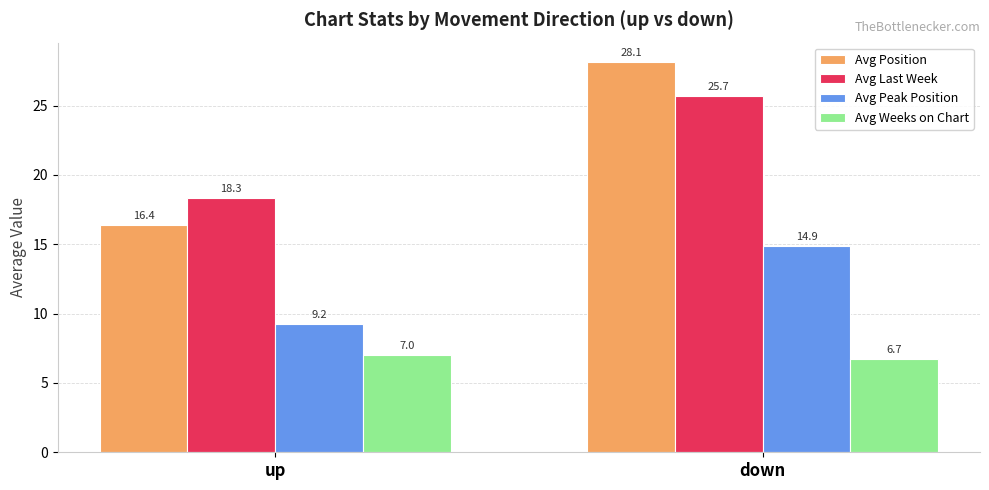

How many bars are there in total?

8